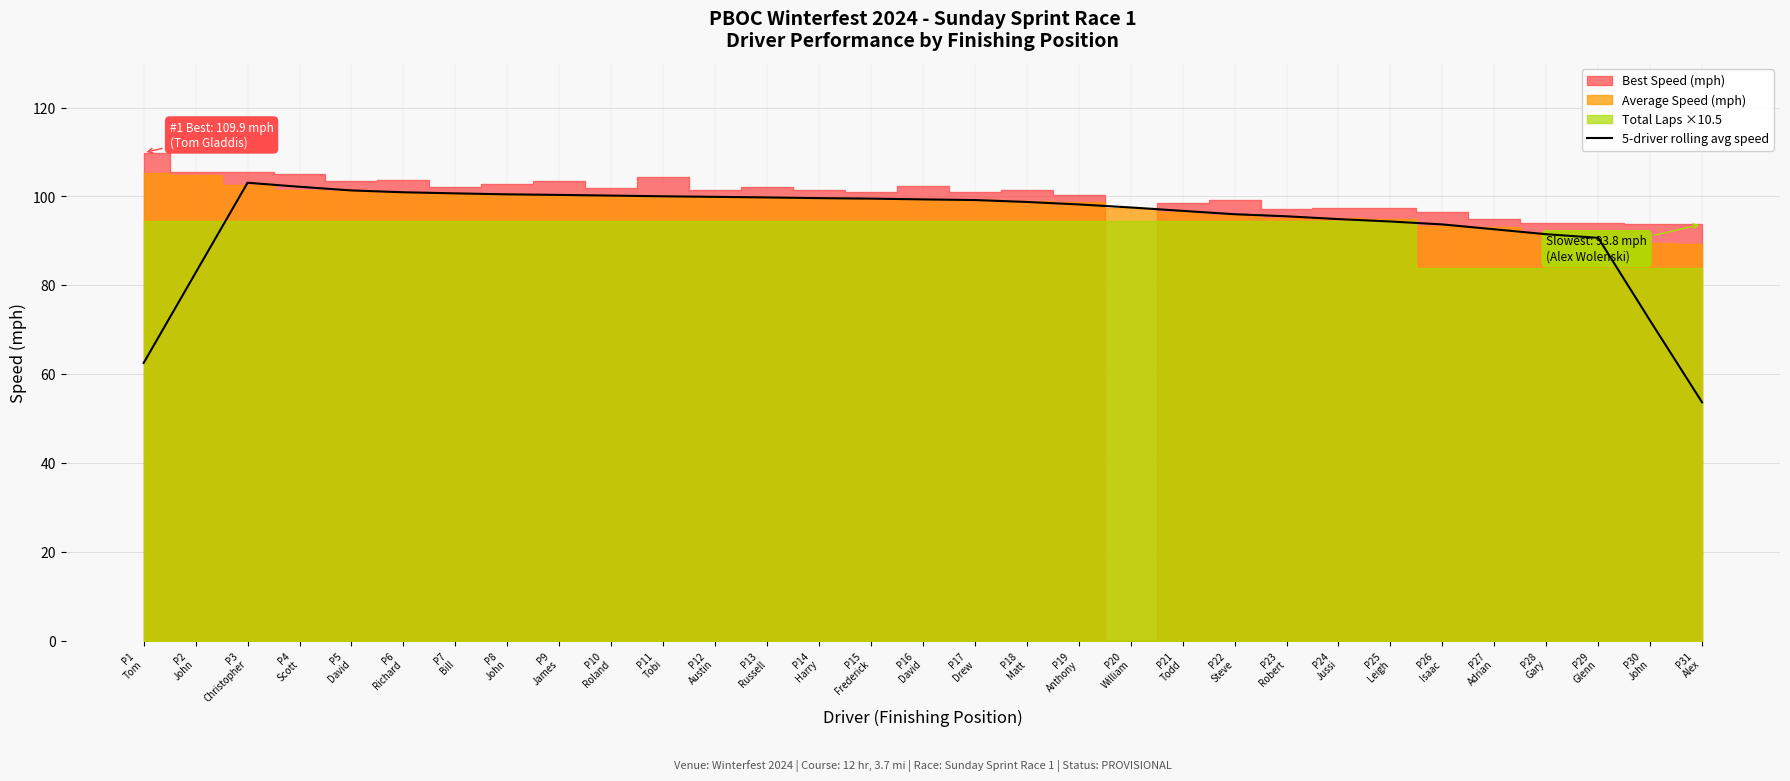

What is the minimum value for 5-driver rolling avg speed?

53.7